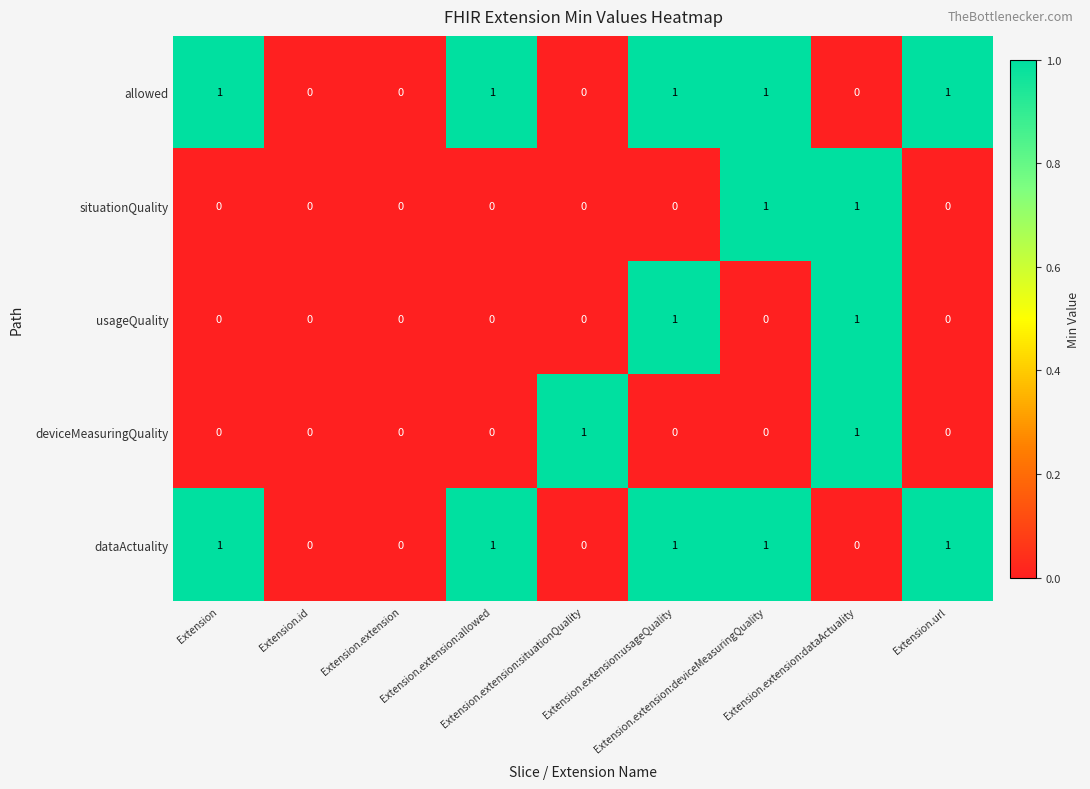

How many situationQuality values are between 0 and 1?

9